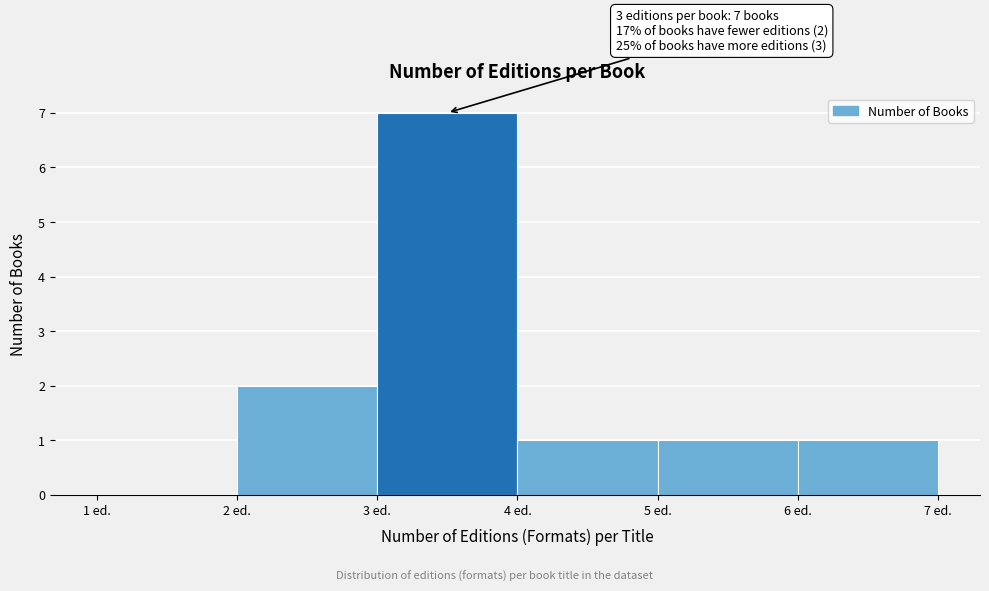

Which range on the x-axis has the tallest bar?

3 to 4